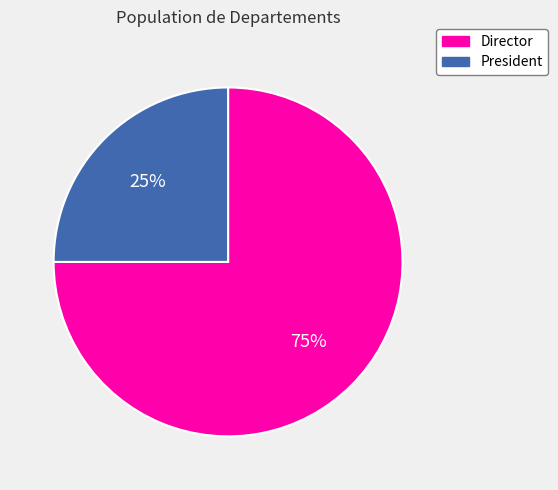

Is the sum of President and Director greater than half?

Yes